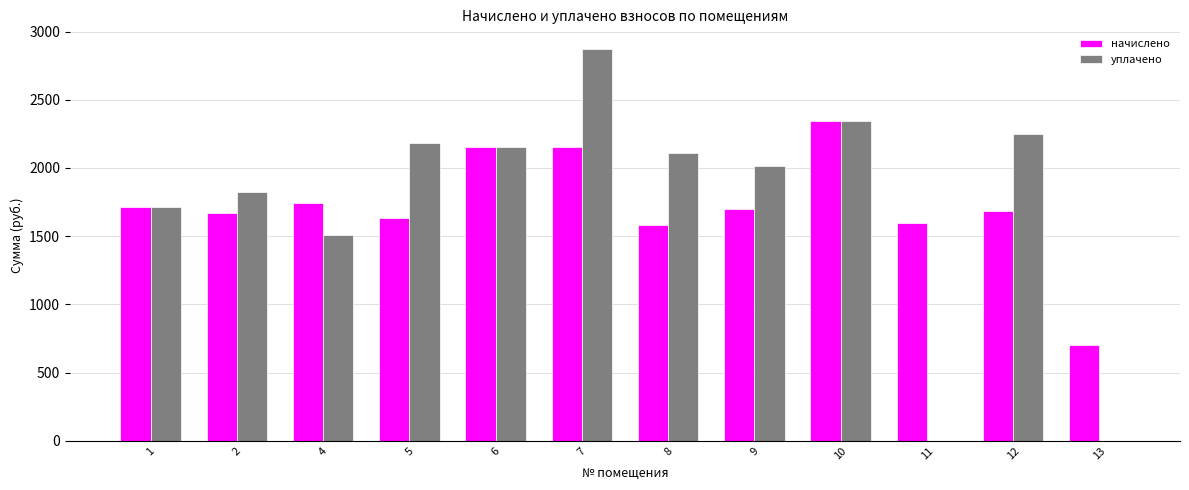

At which category does the chart reach its peak across all series?

7